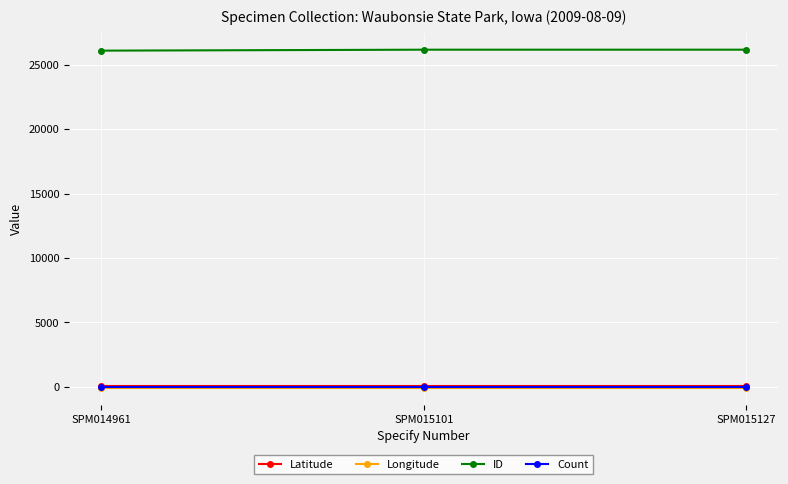

At how many categories does at least one series exceed 21720?

3